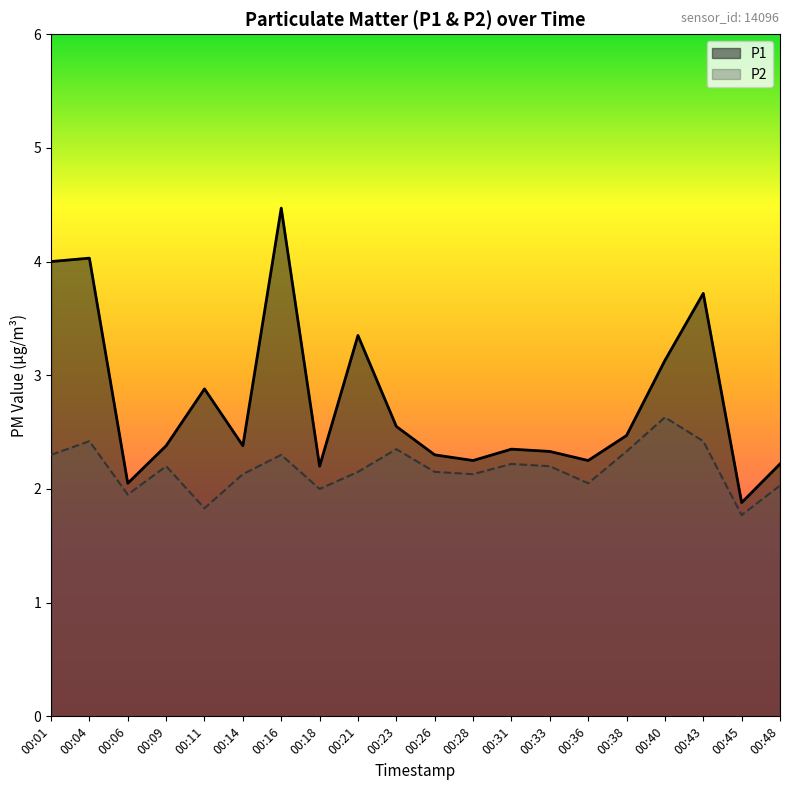

At 00:21, list the series in order from smallest to largest.

P2, P1